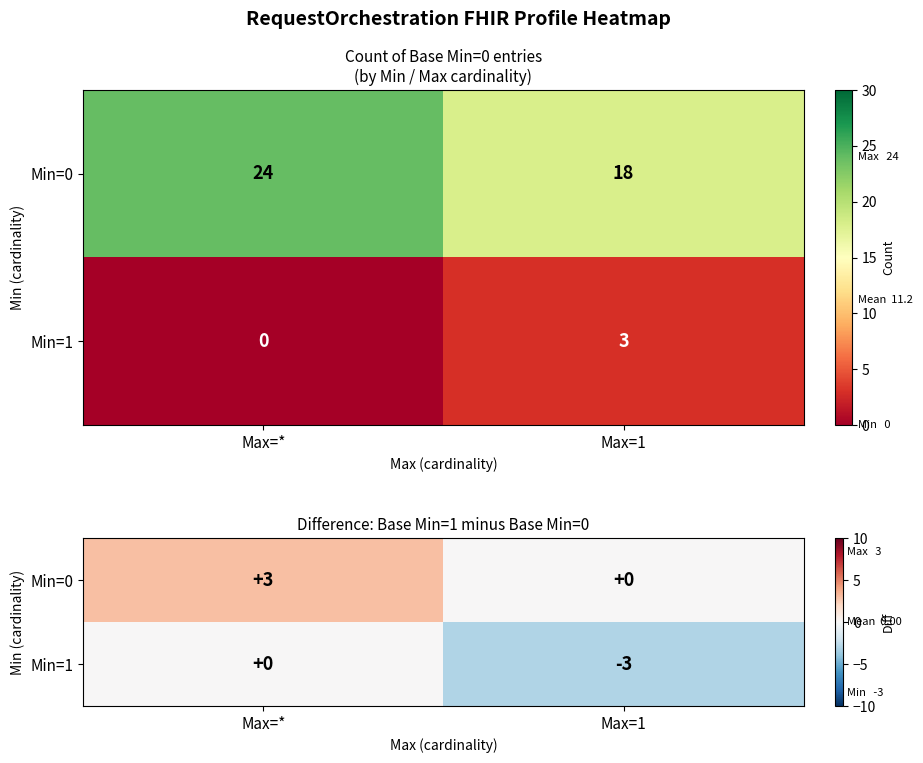

Which category has the highest value in the Min=1 series?

Max=*